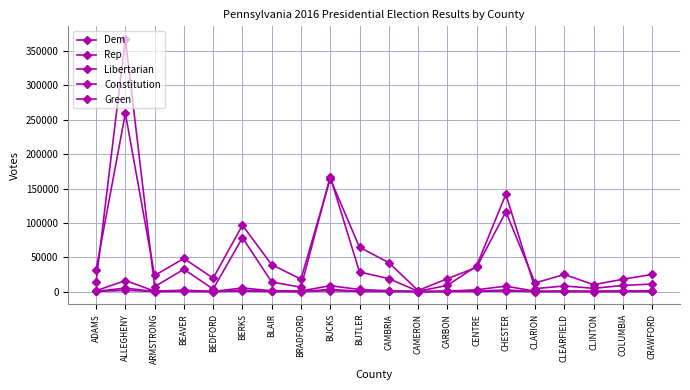

What is the difference between the highest and lowest values at ALLEGHENY?

365799